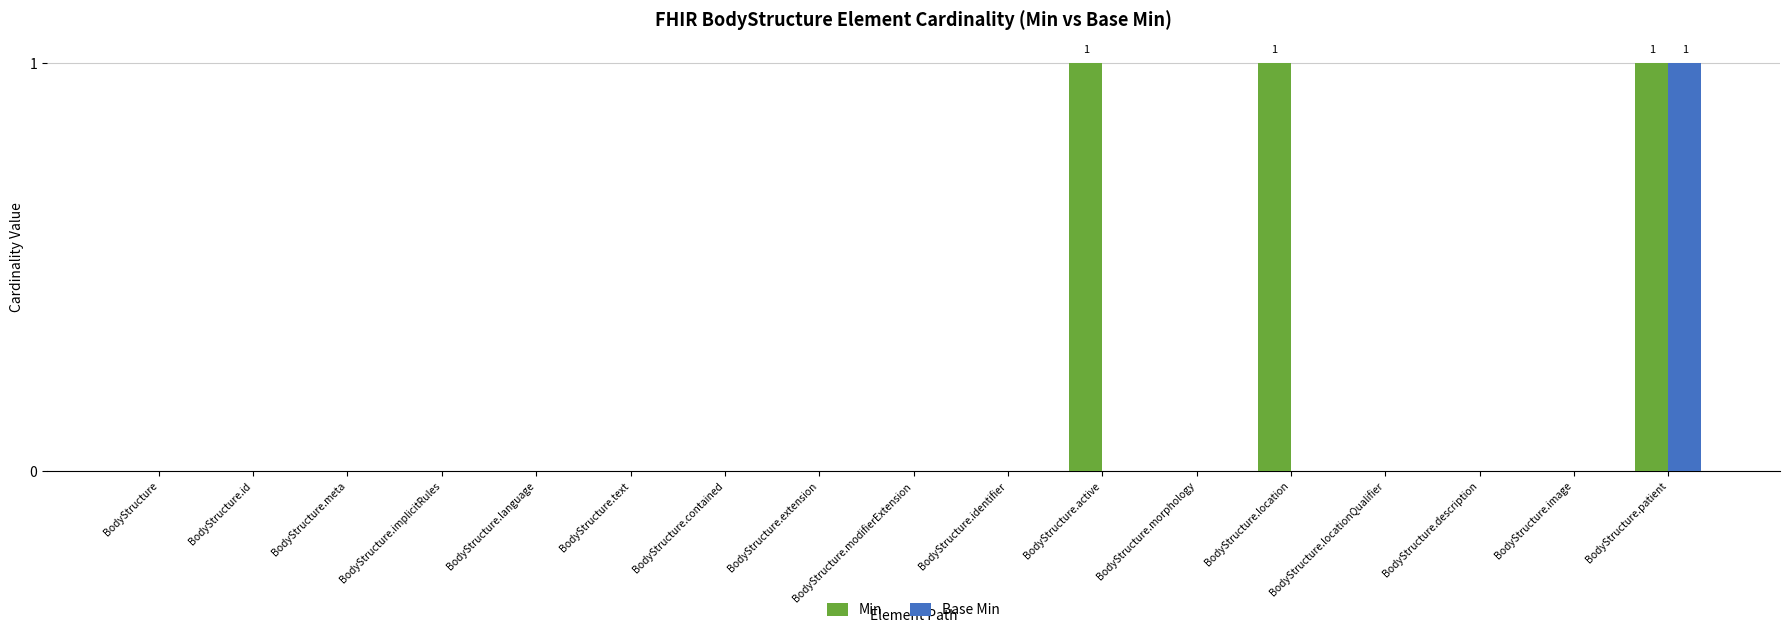

True or false: Base Min has a value of 0 at BodyStructure.text.

True